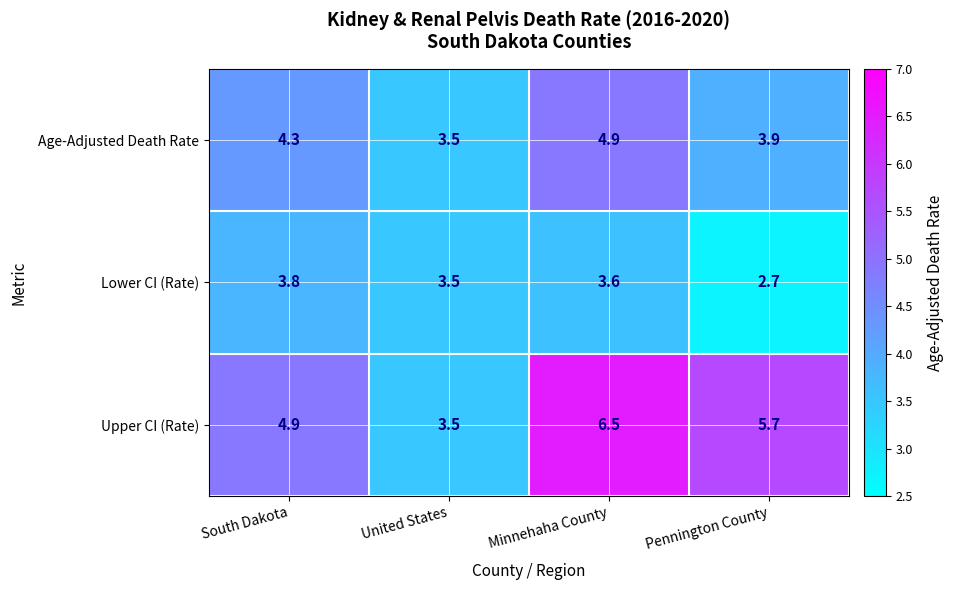

Reading left to right, extract all data points from this chart.

Age-Adjusted Death Rate: South Dakota=4.3	United States=3.5	Minnehaha County=4.9	Pennington County=3.9
Lower CI (Rate): South Dakota=3.8	United States=3.5	Minnehaha County=3.6	Pennington County=2.7
Upper CI (Rate): South Dakota=4.9	United States=3.5	Minnehaha County=6.5	Pennington County=5.7